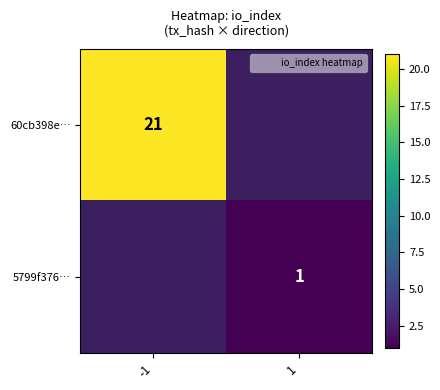

The 60cb398e… series shows 12.0 at -1. True or false?

False